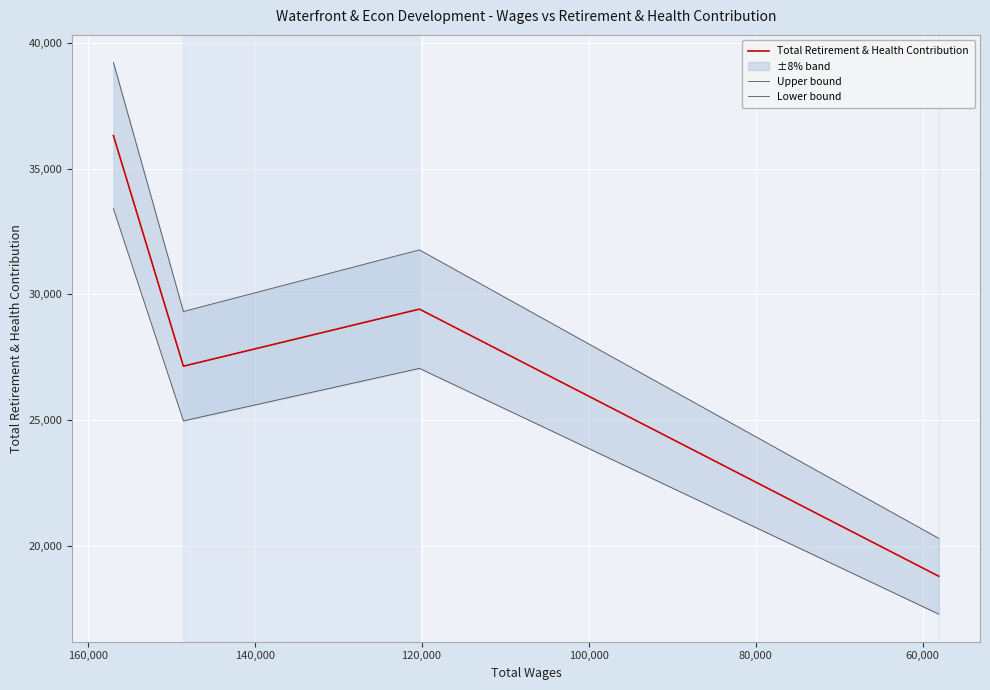

Rank the series by their maximum value, from highest to lowest.

Upper bound, Total Retirement & Health Contribution, Lower bound